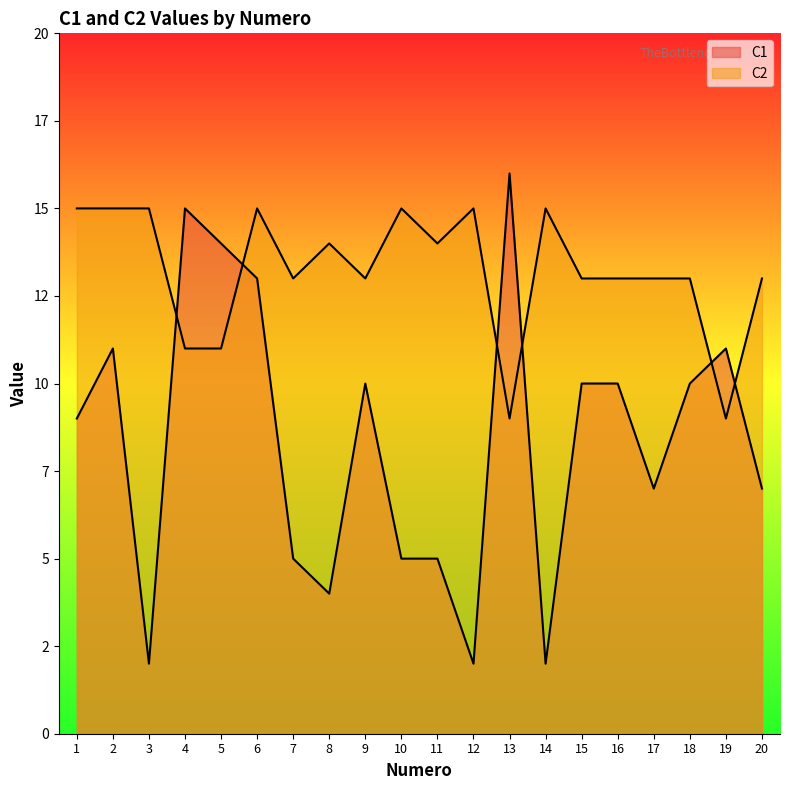

True or false: C1 and C2 intersect in this chart.

True